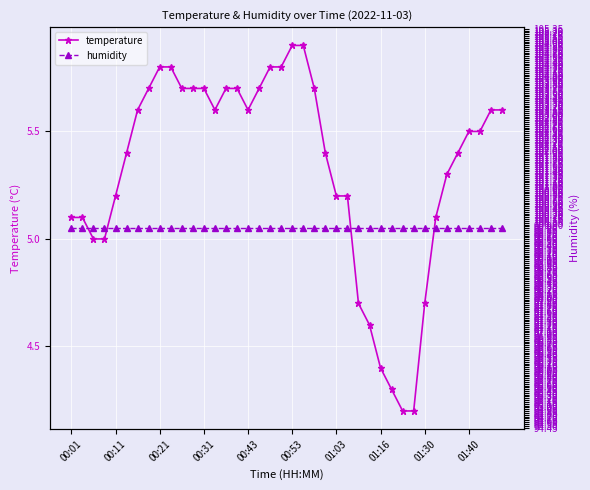

Rank the series by their average value, from lowest to highest.

temperature, humidity